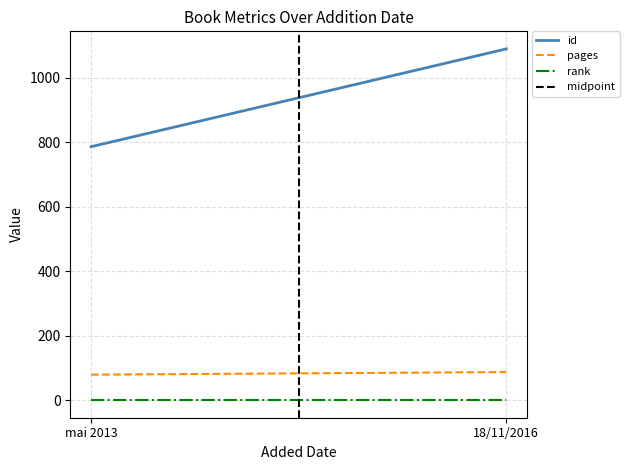

What position from the left is 18/11/2016?

2